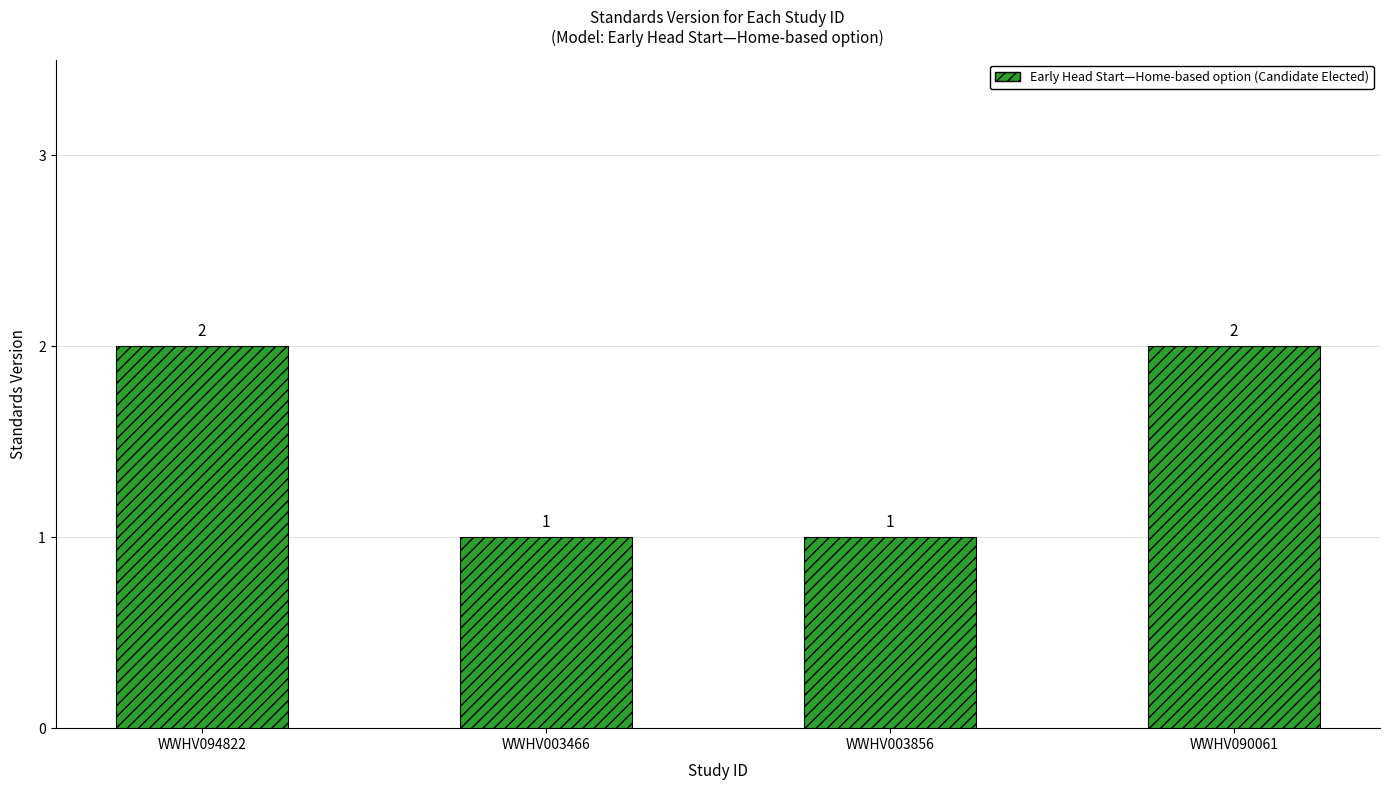

What is the sum of all values?

6